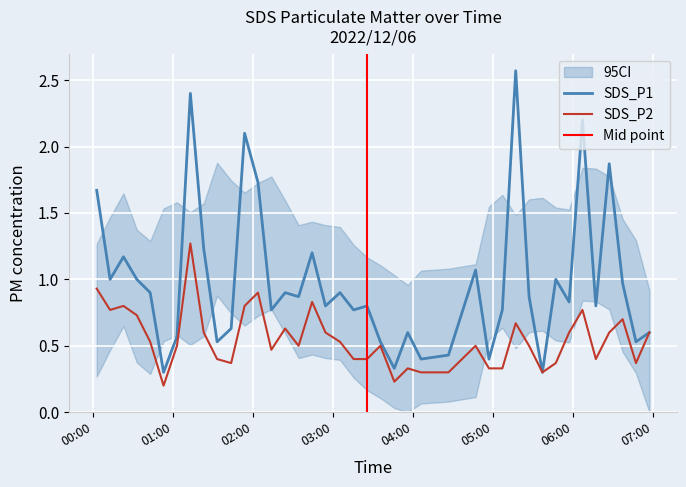

Where is SDS_P1 nearest to the value 1?

2022/12/06 00:12:46